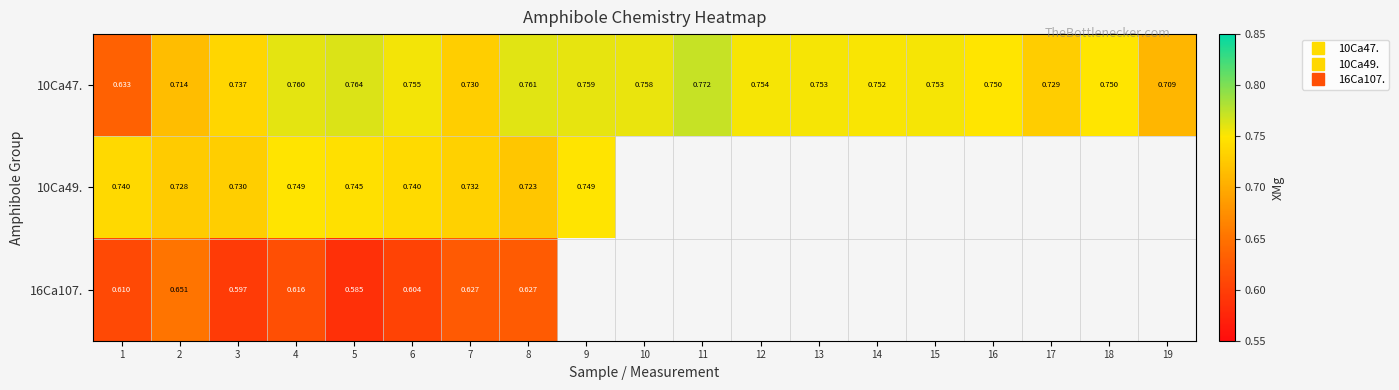

Where is 16Ca107. nearest to the value 0?

5